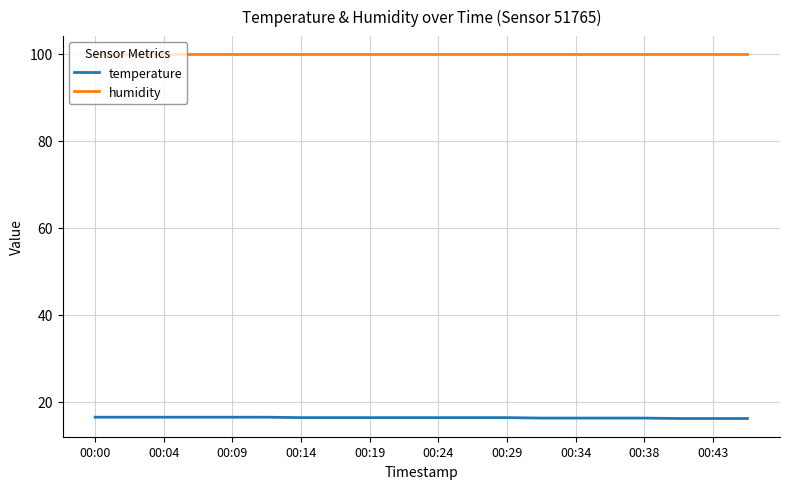

Which series has the largest total across all categories?

humidity